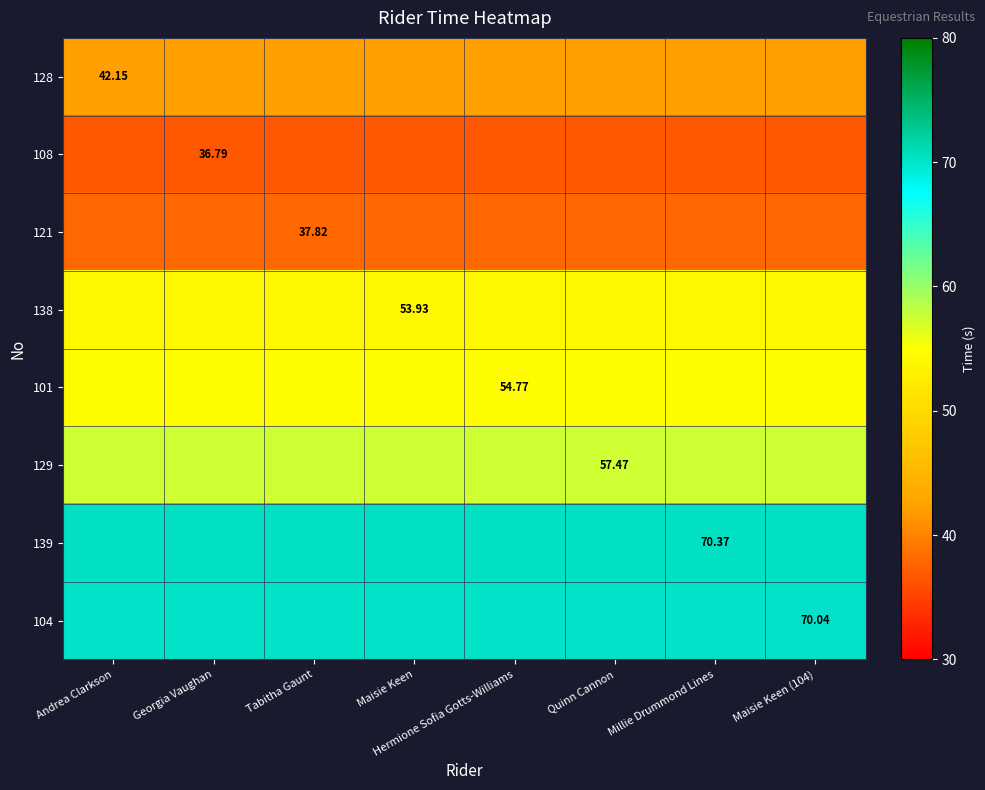

At which category does the chart reach its peak across all series?

Andrea Clarkson